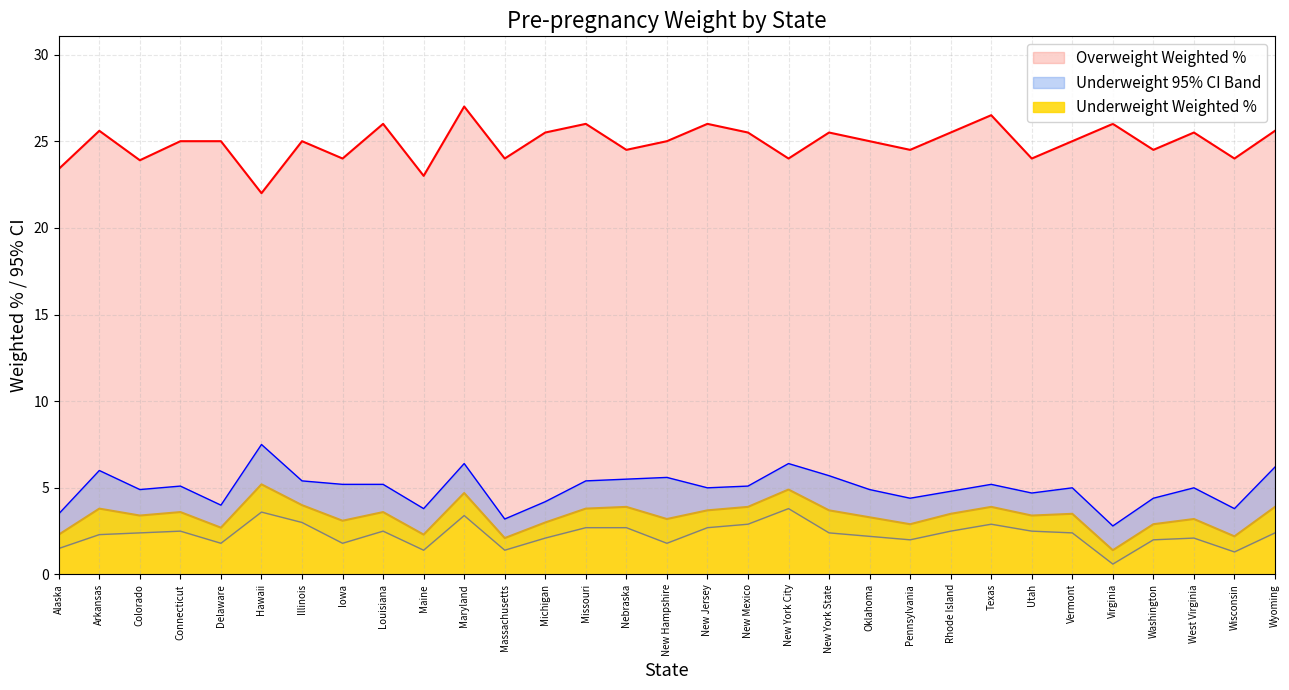

Which category has the lowest value in the Overweight Weighted % series?

Hawaii